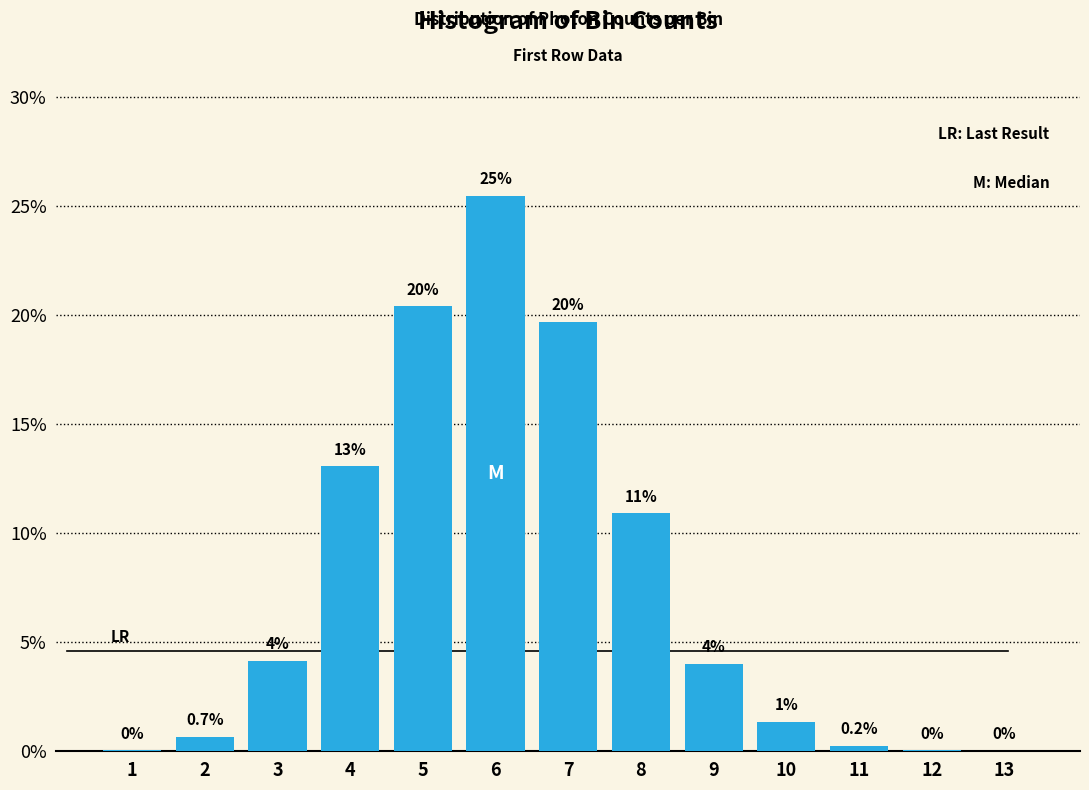

Which has a higher value, 7 or 13?

7